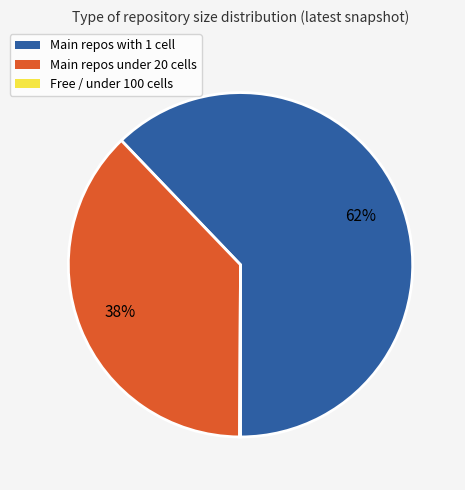

To the nearest percent, what is the difference between the largest and smallest slice percentages?

62%